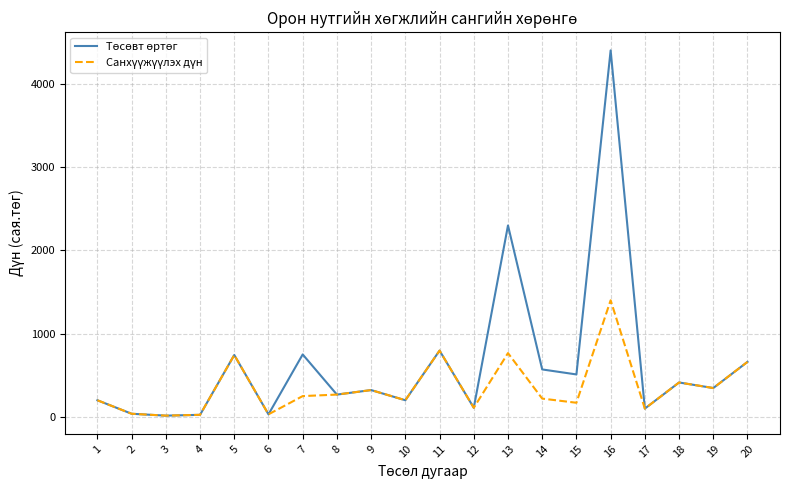

At which category is the sum across all series the highest?

16